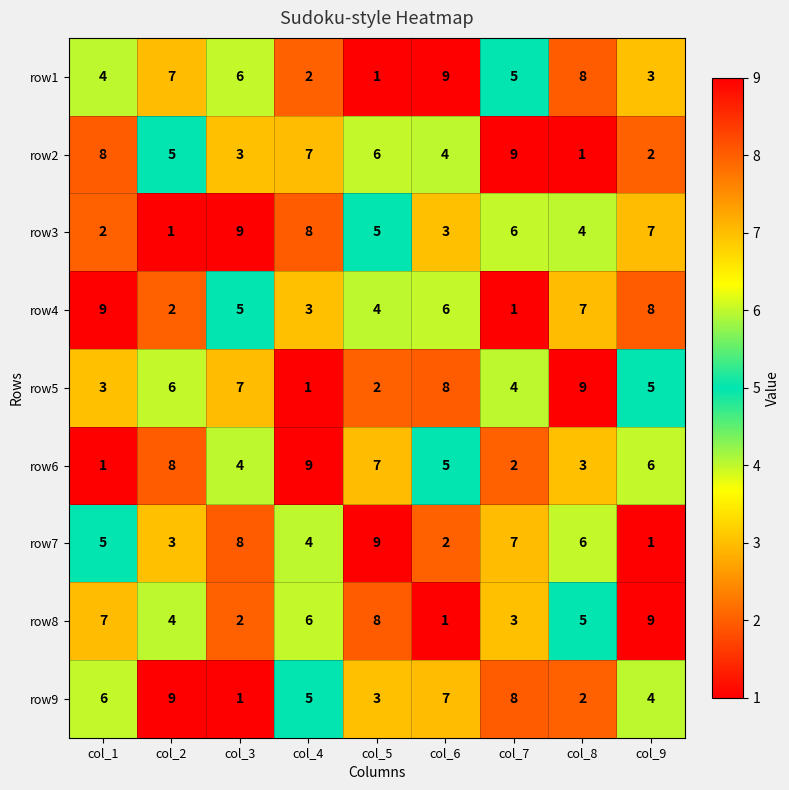

How many data points does each series have?

9